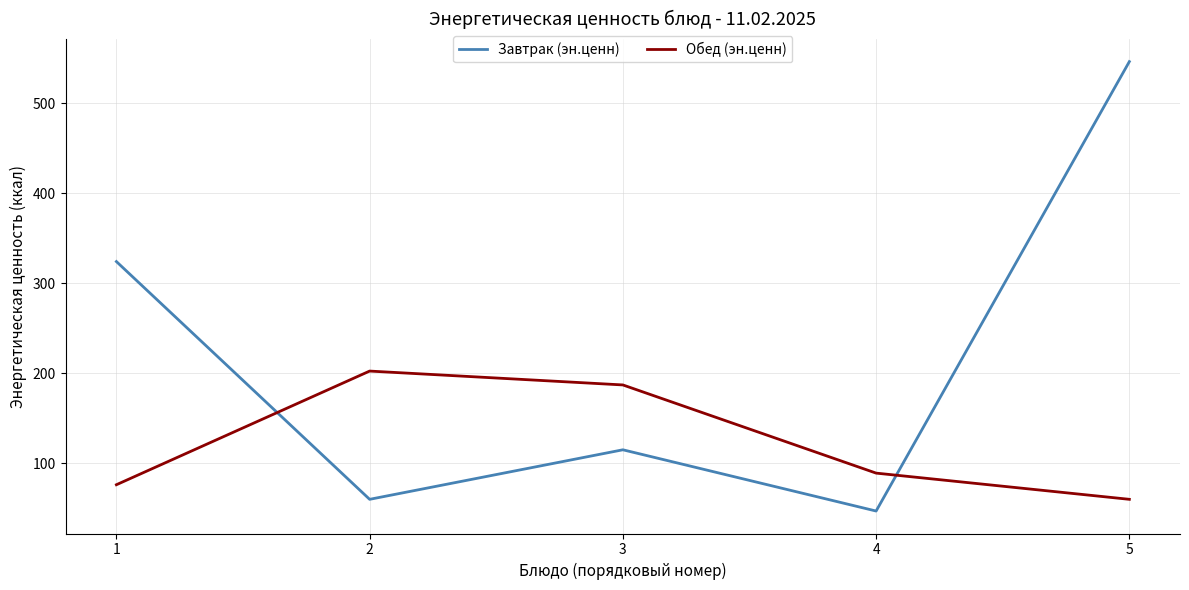

Reading right to left, transcribe all the data shown in this chart.

Завтрак (эн.ценн): 546.0	47.0	115.0	60.0	324.0
Обед (эн.ценн): 60.0	89.1	187.0	202.4	76.2